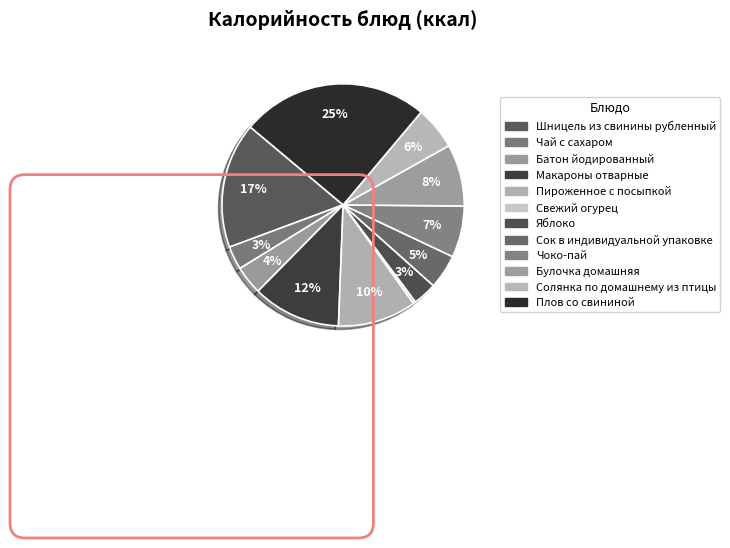

How many slices are in this pie chart?

12